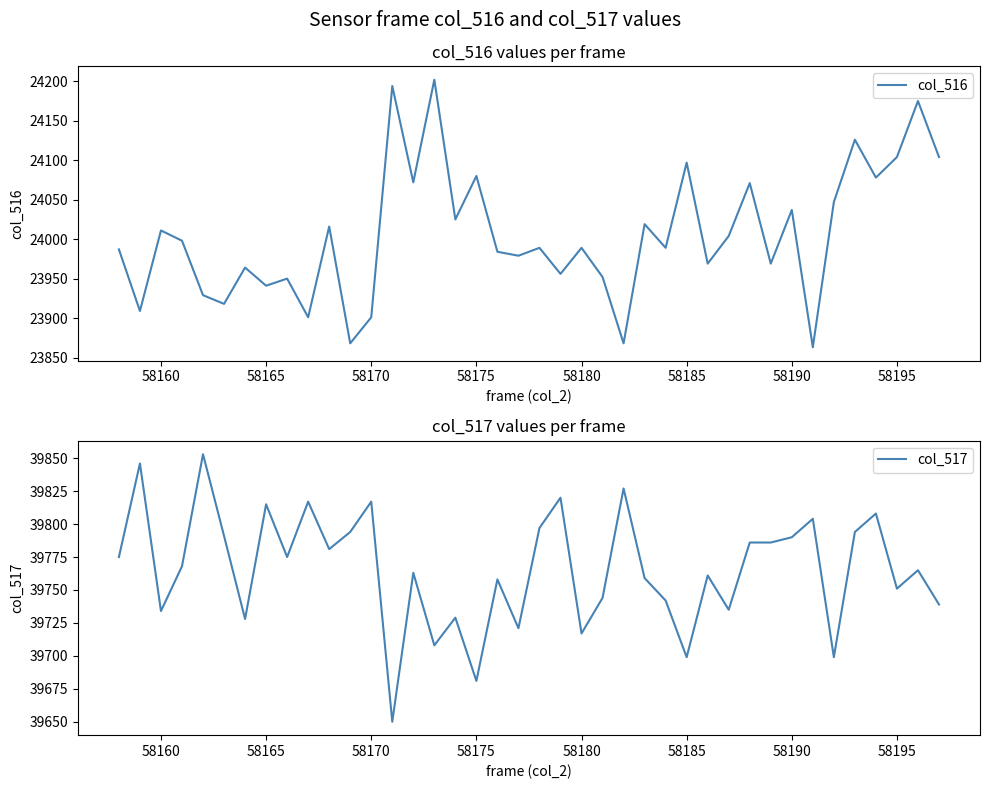

What is the minimum value for col_516?

23863